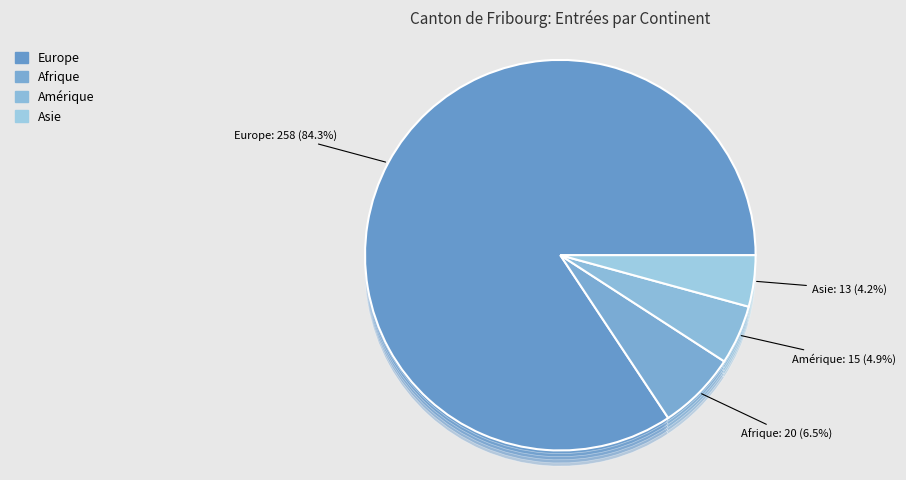

Count the number of slices in the pie.

6